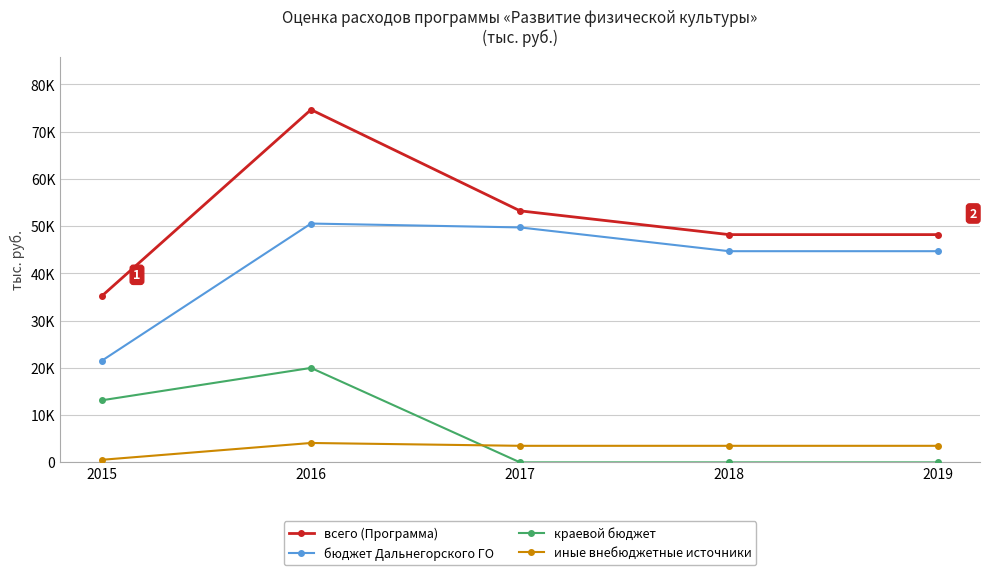

Reading left to right, extract all data points from this chart.

всего (Программа): 35237.3	74672.0	53250.0	48219.0	48219.0
бюджет Дальнегорского ГО: 21538.2	50562.0	49740.0	44709.0	44709.0
краевой бюджет: 13149.1	20000.0	0.0	0.0	0.0
иные внебюджетные источники: 550.0	4110.0	3510.0	3510.0	3510.0